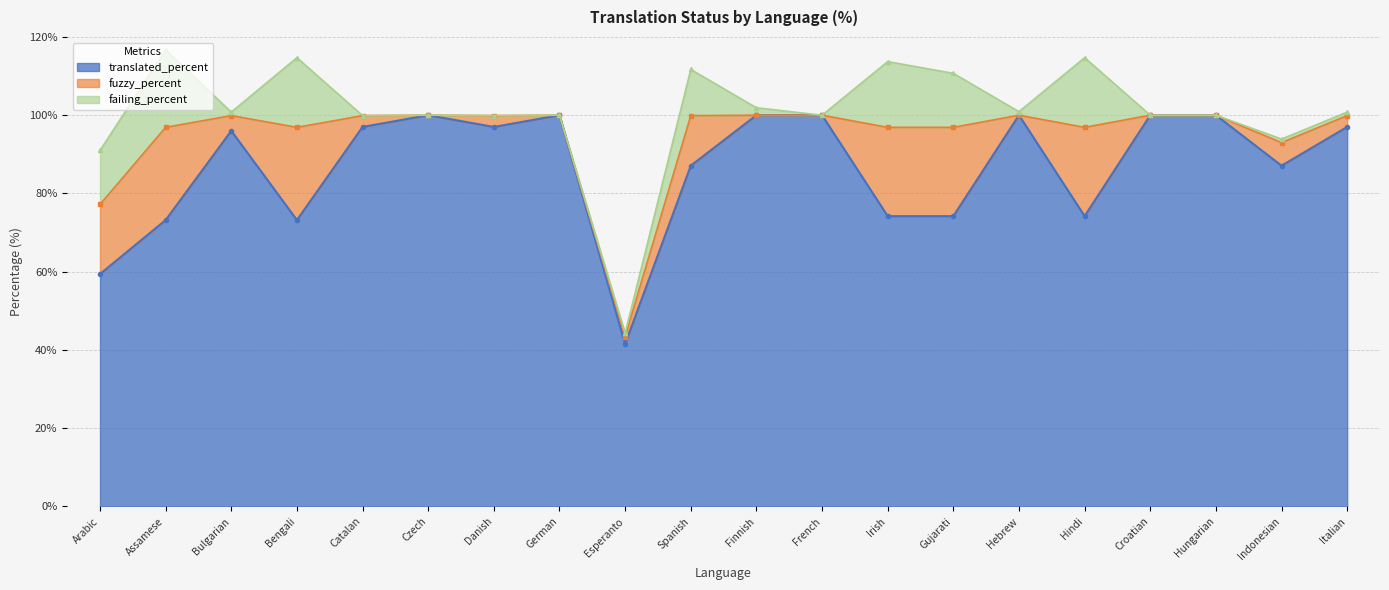

What position from the left is French?

12